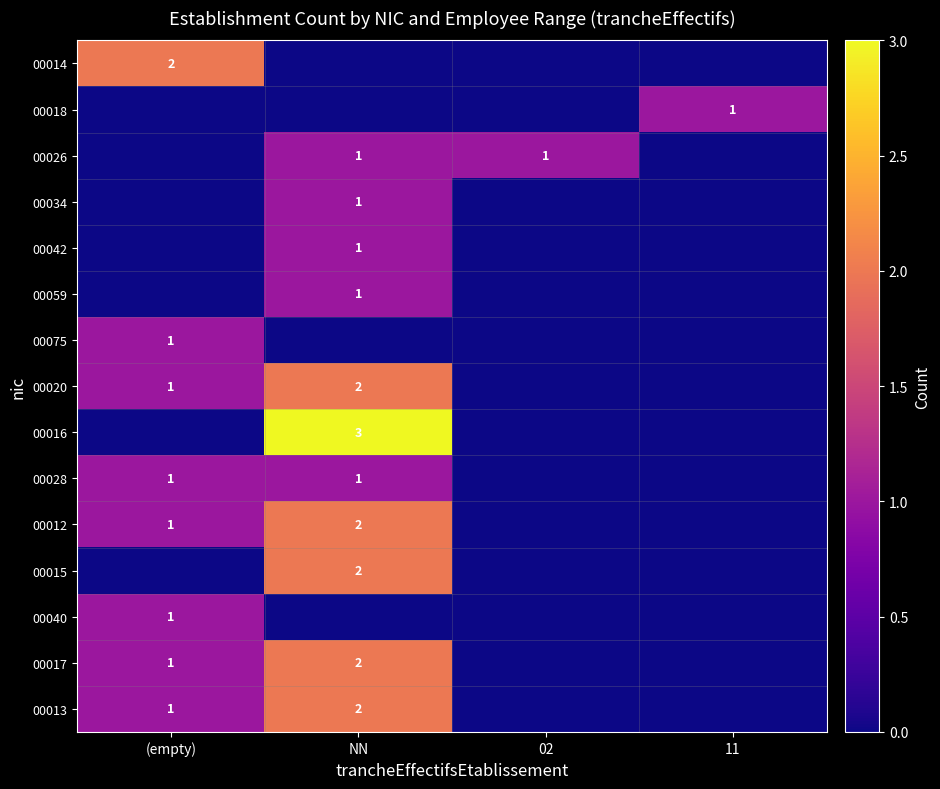

The value of 00075 at (empty) is 1. True or false?

True